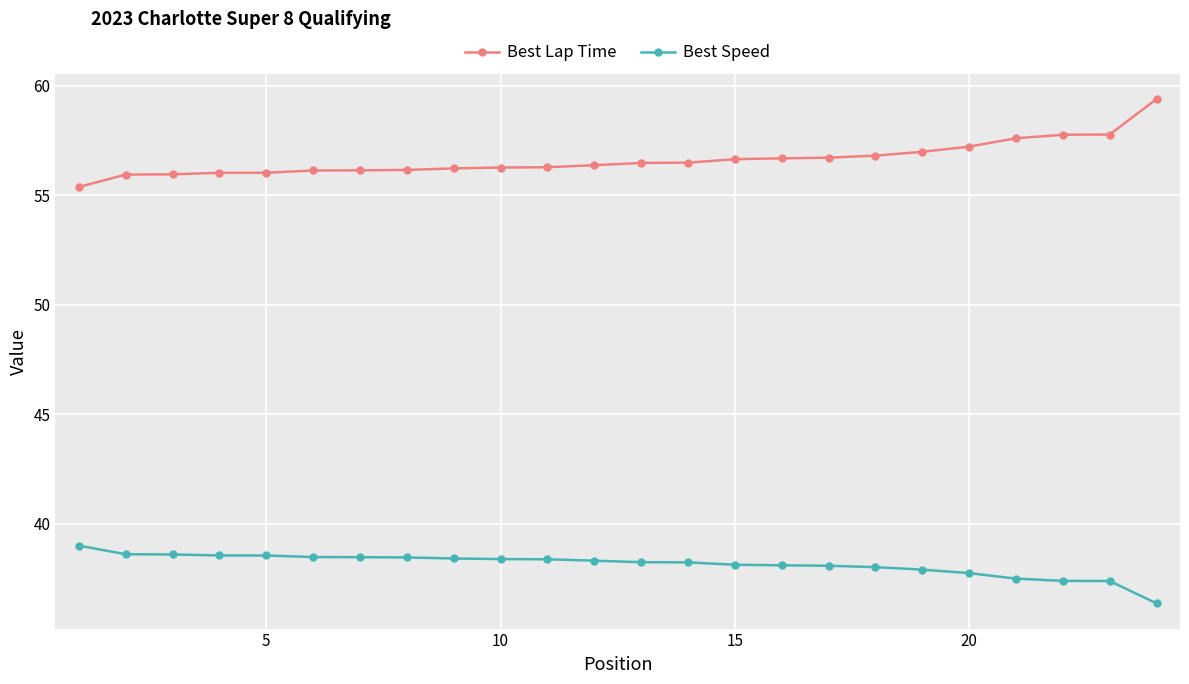

At how many categories does at least one series exceed 40?

24